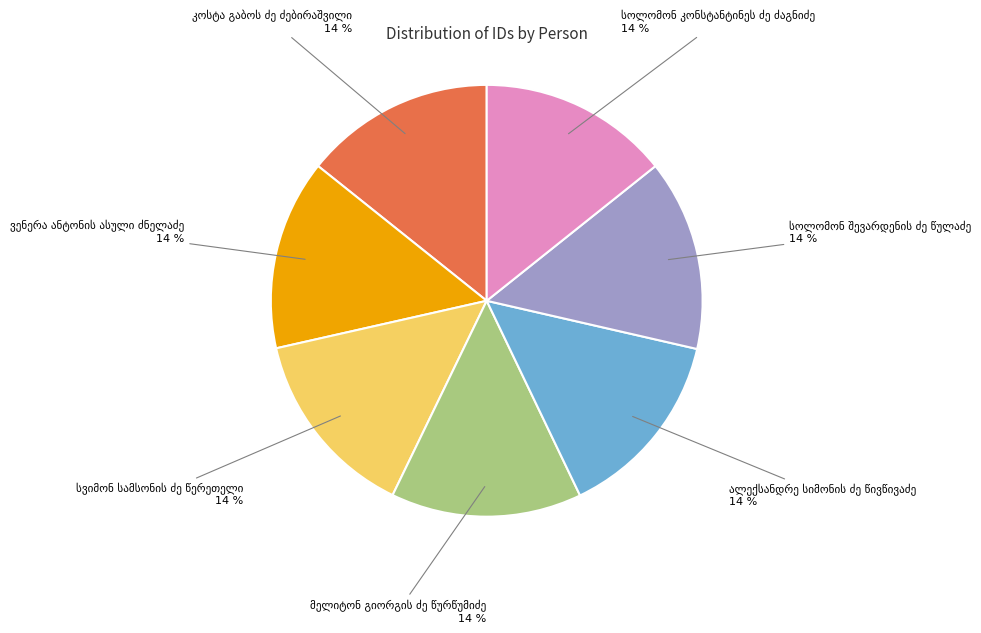

To the nearest percent, what is the average slice percentage?

14%